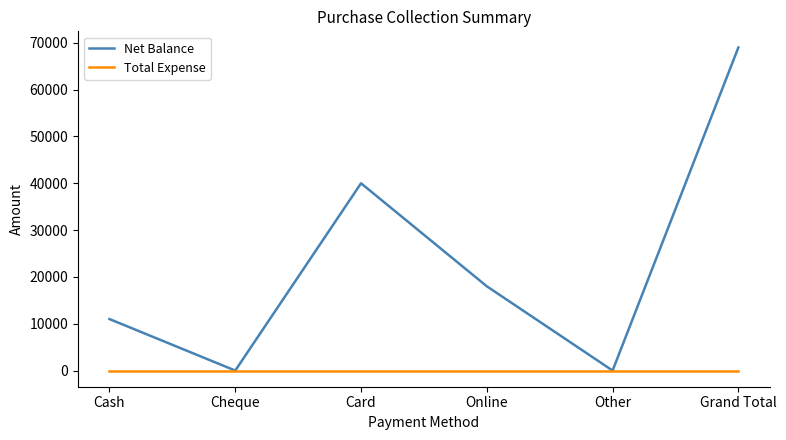

What position from the right is Cash?

6